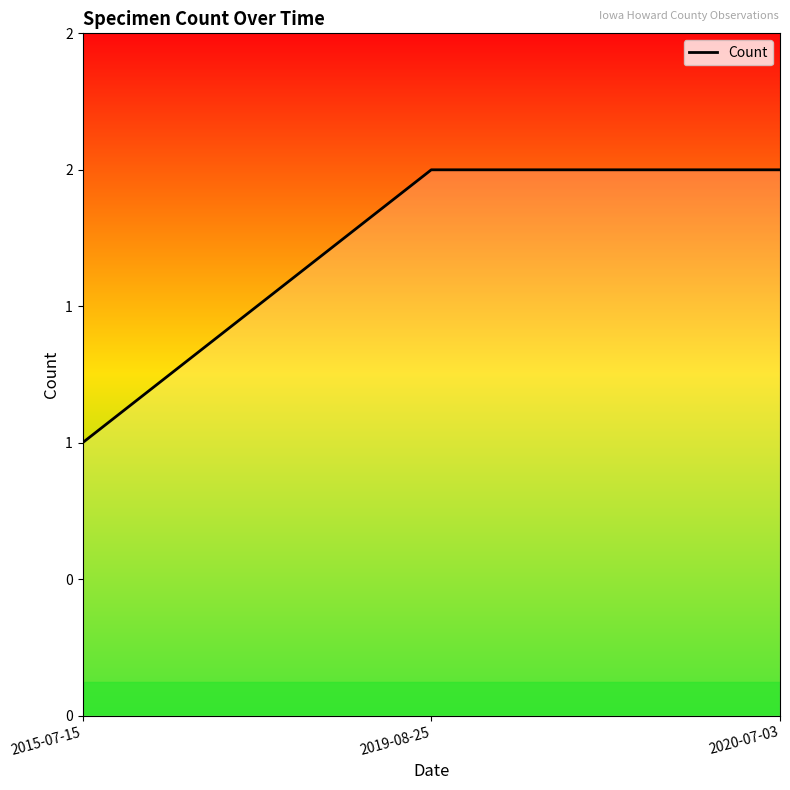

What is the sum of the values at 2019-08-25 and 2020-07-03?

4